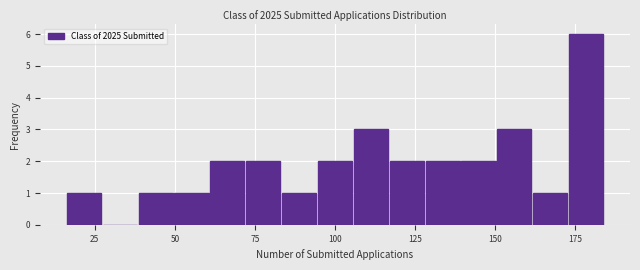

Read against the x-axis, roughly where is the centre of the tallest bar?

180